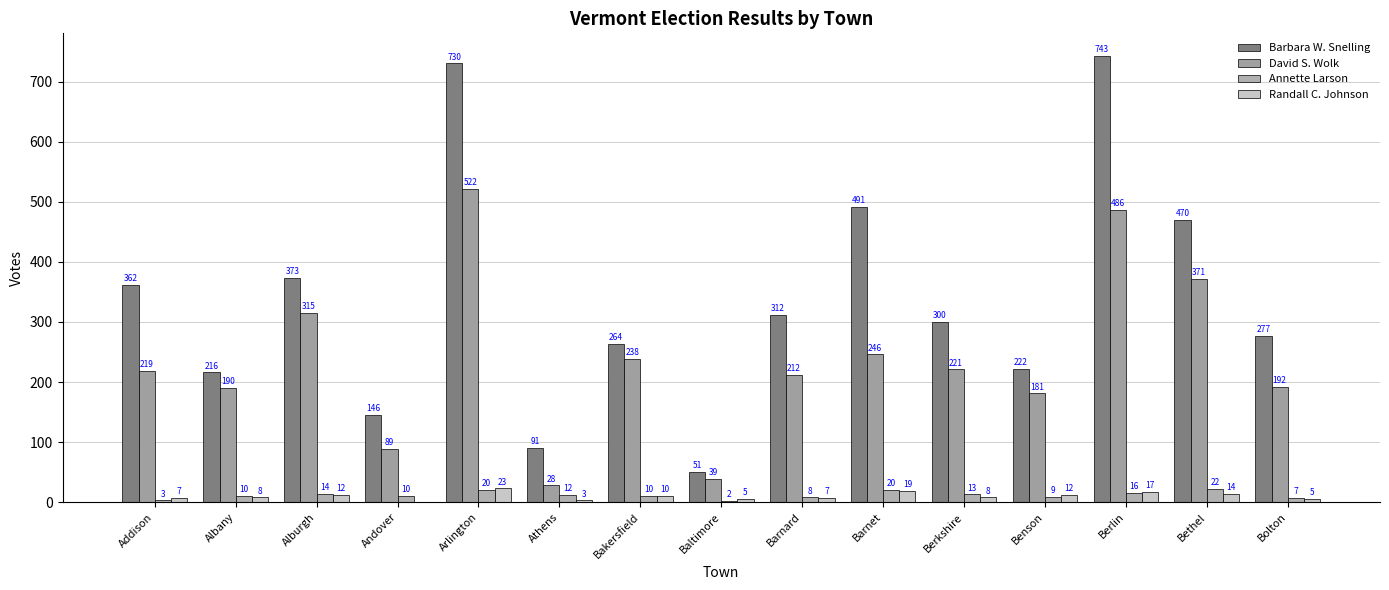

At which label does David S. Wolk reach its minimum?

Athens